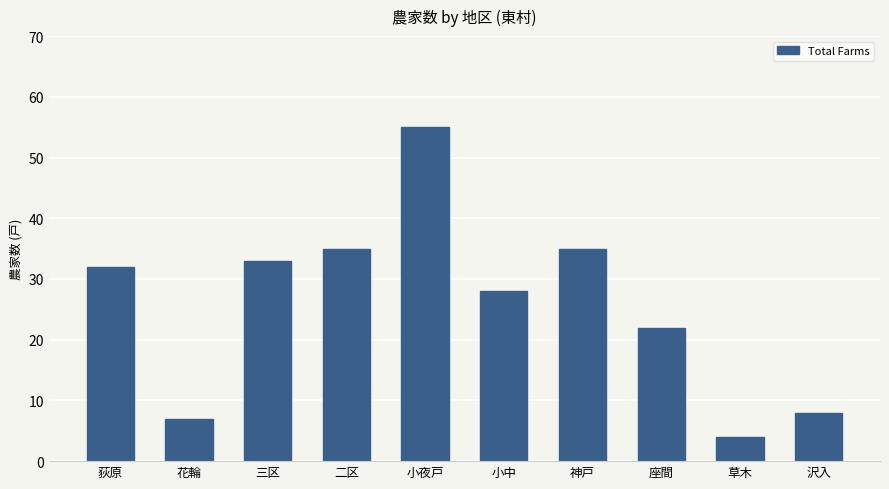

Approximately how many times larger is the value at 二区 compared to 座間?

1.6